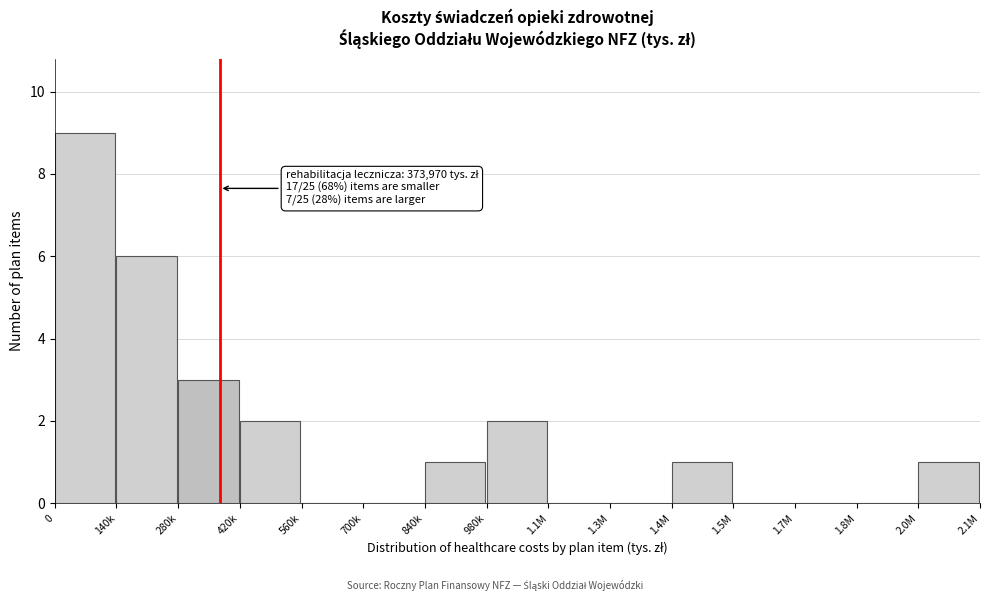

Reading right to left, list all the values displayed in this chart.

2.0M=1	1.8M=0	1.7M=0	1.5M=0	1.4M=1	1.3M=0	1.1M=0	980k=2	840k=1	700k=0	560k=0	420k=2	280k=3	140k=6	0=9